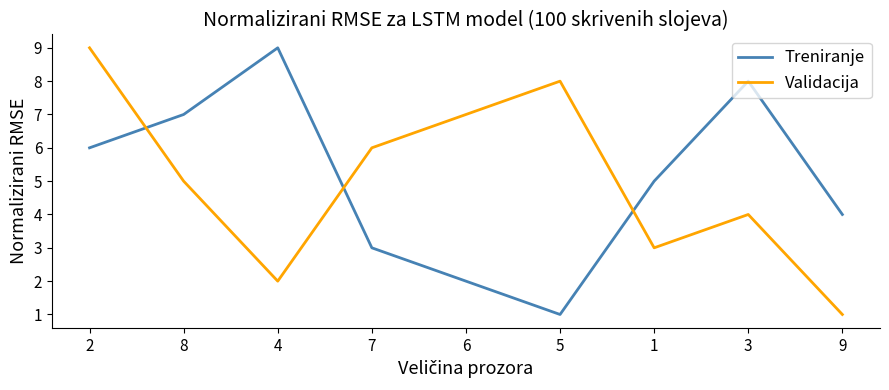

Does the chart display data point markers on the line(s)?

No